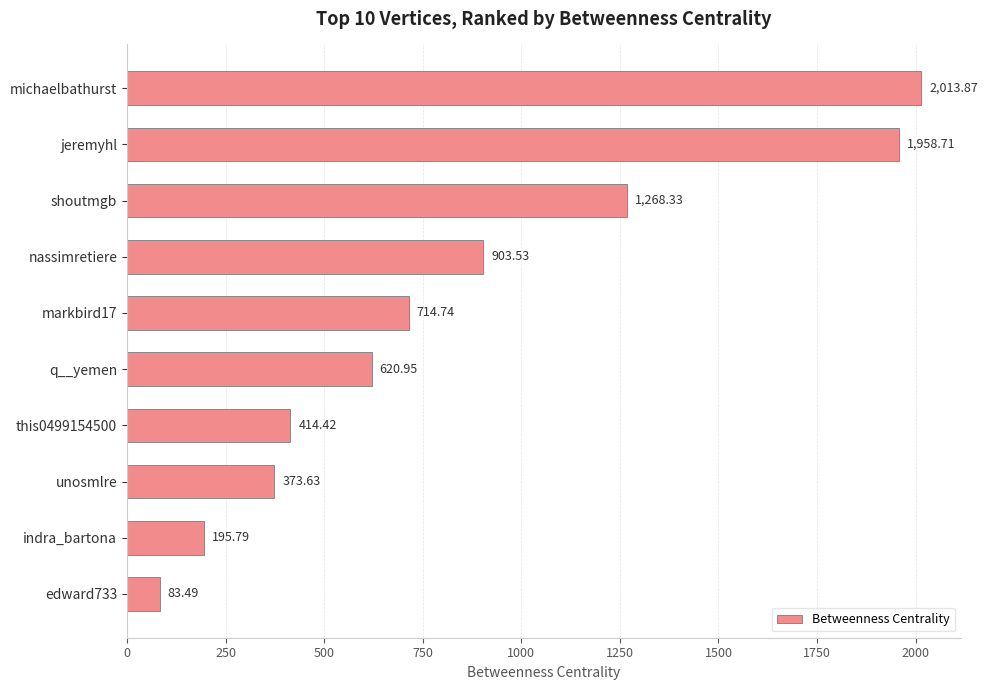

Where is the data nearest to the value 1048?

nassimretiere